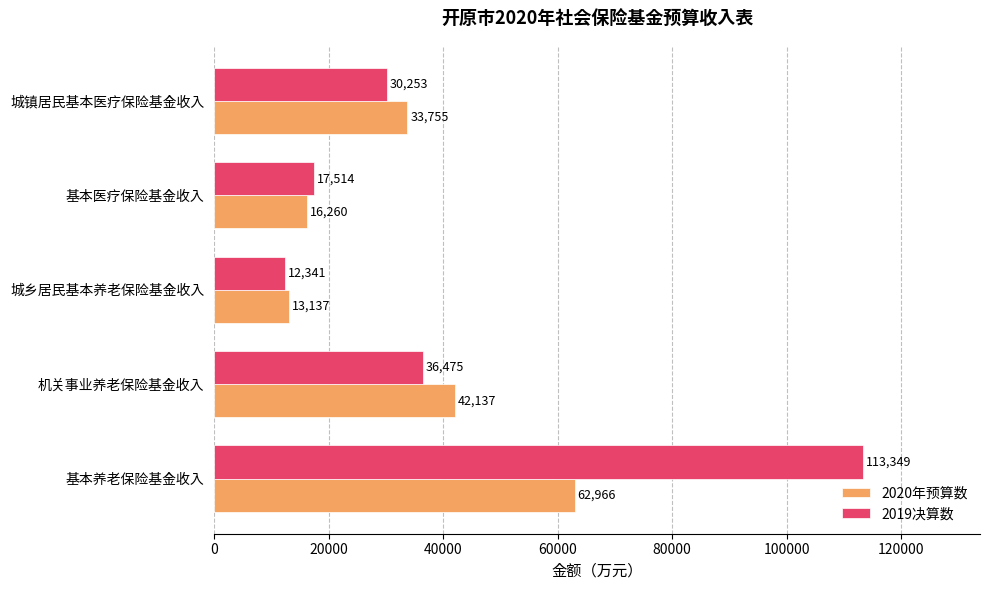

What is the average value of the 2020年预算数 series?

33651